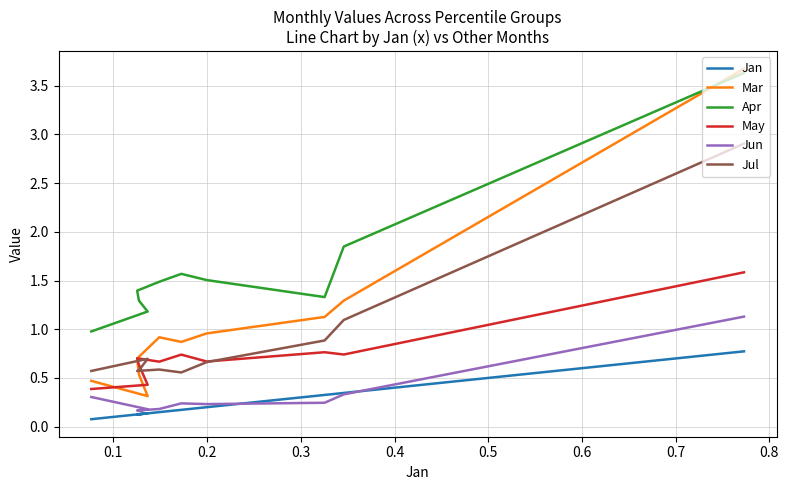

True or false: May has more than 1 interior local peaks.

True